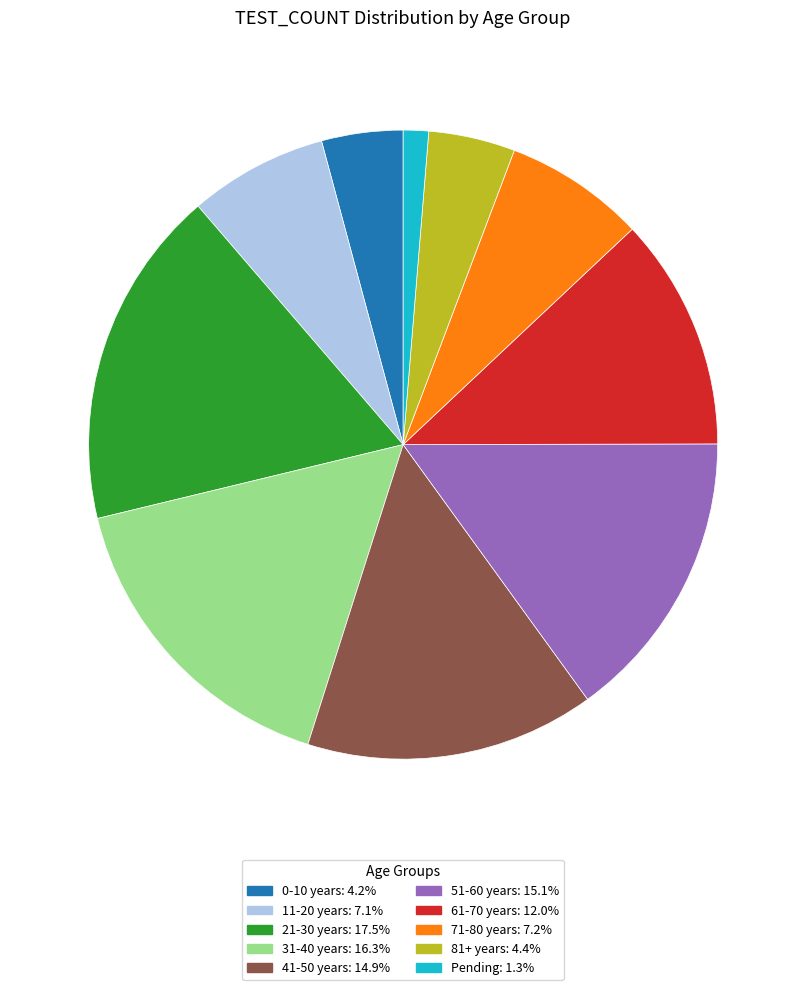

Which slice is the largest?

21-30 years